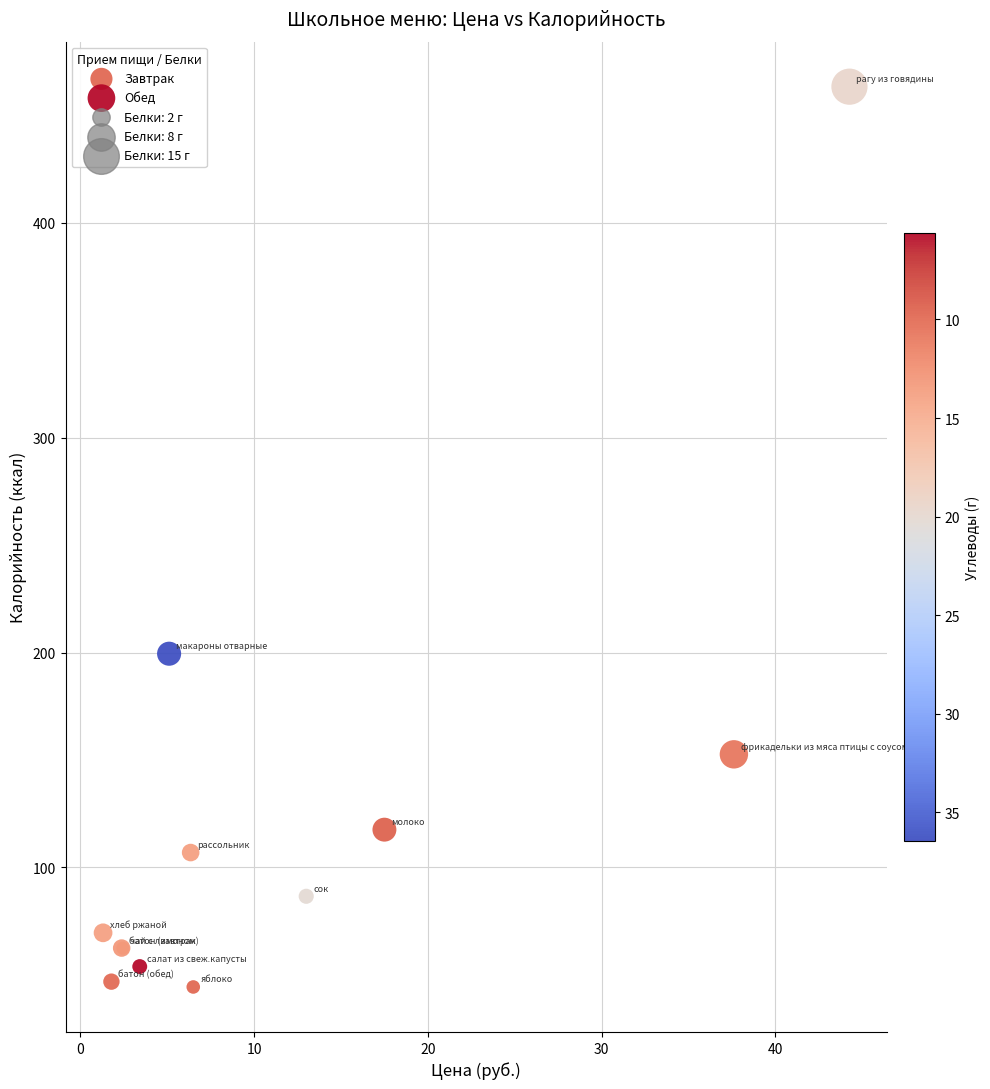

Which series reaches the maximum Y coordinate?

Обед